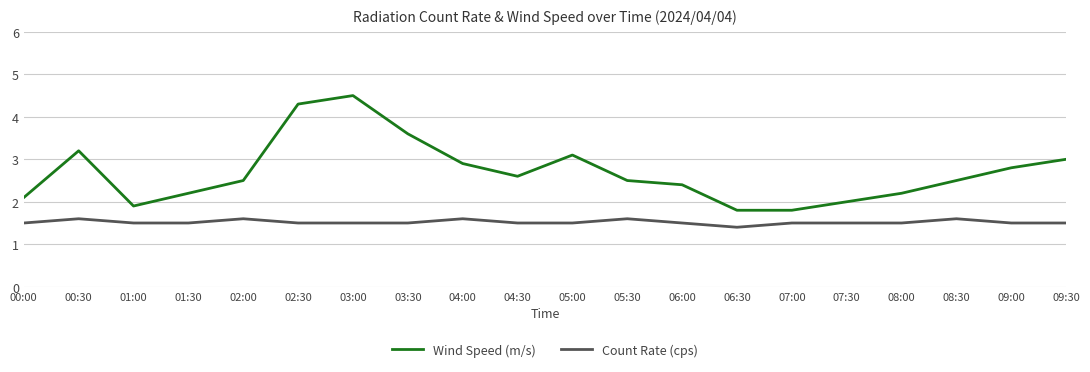

Between 01:00 and 05:00, which series saw the biggest shift?

Wind Speed (m/s)